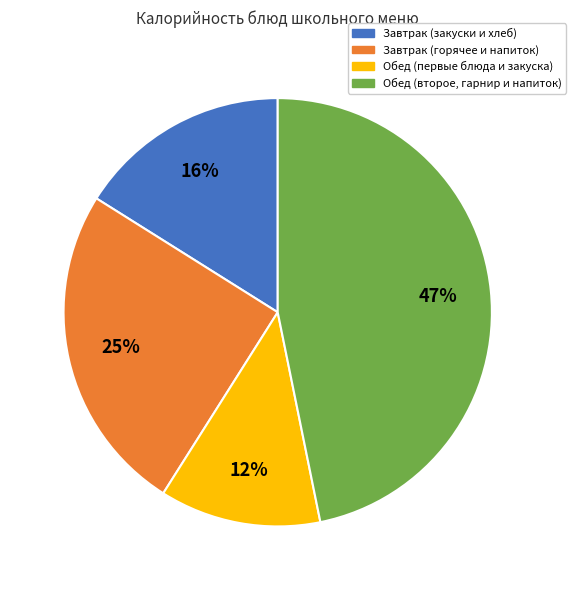

Is there a majority slice in this chart?

No